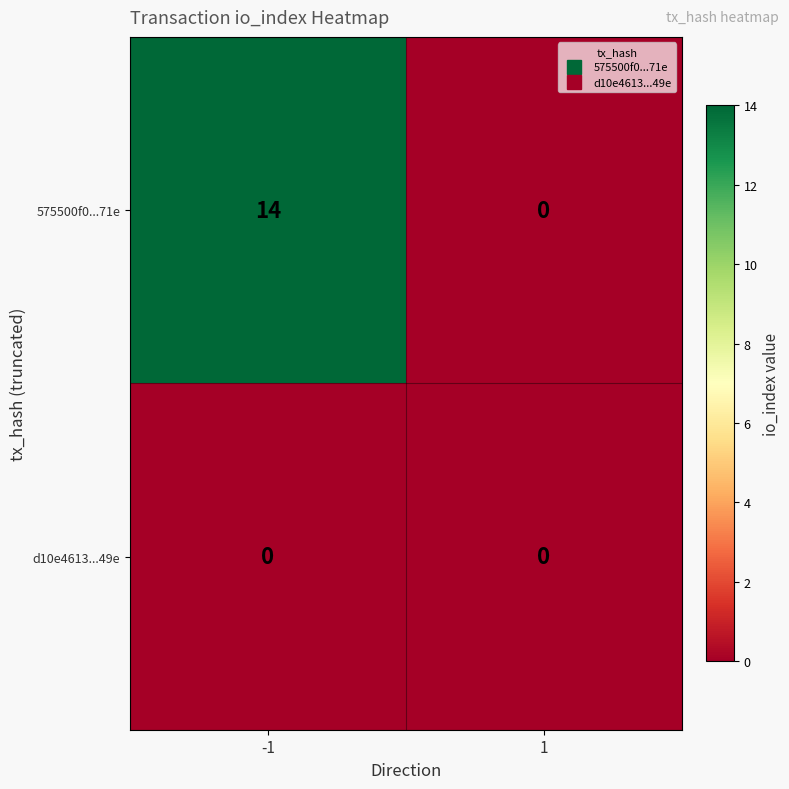

Read the 575500f0...71e value at -1.

14